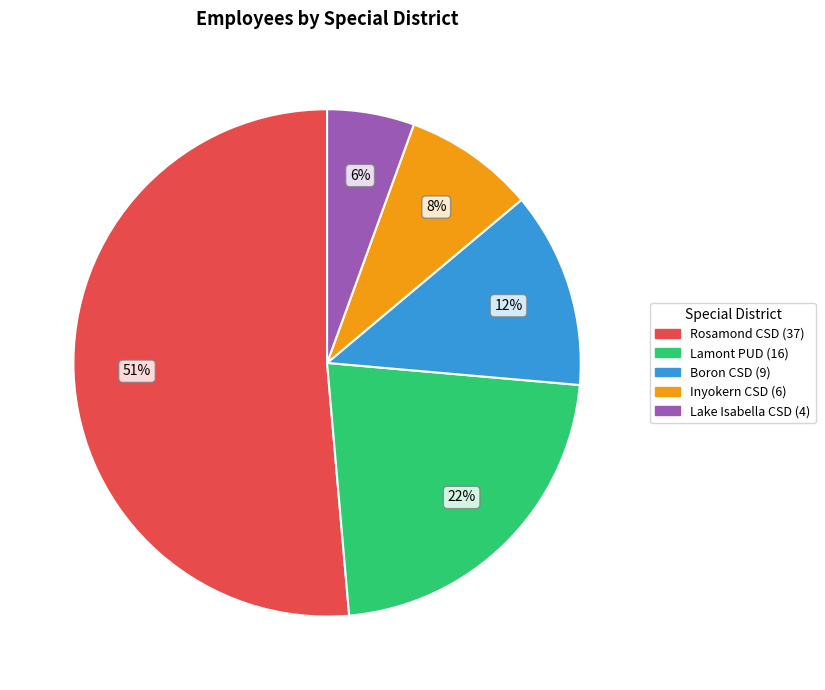

Is there a majority slice in this chart?

Yes